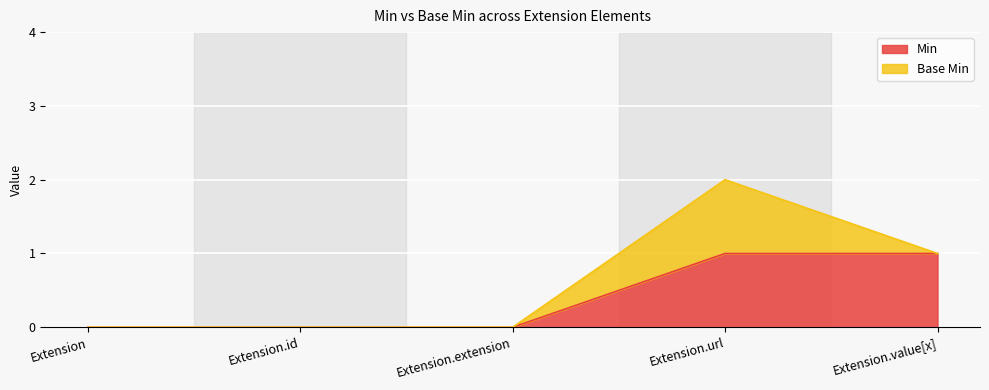

Reading right to left, extract all data points from this chart.

1	1	0	0	0